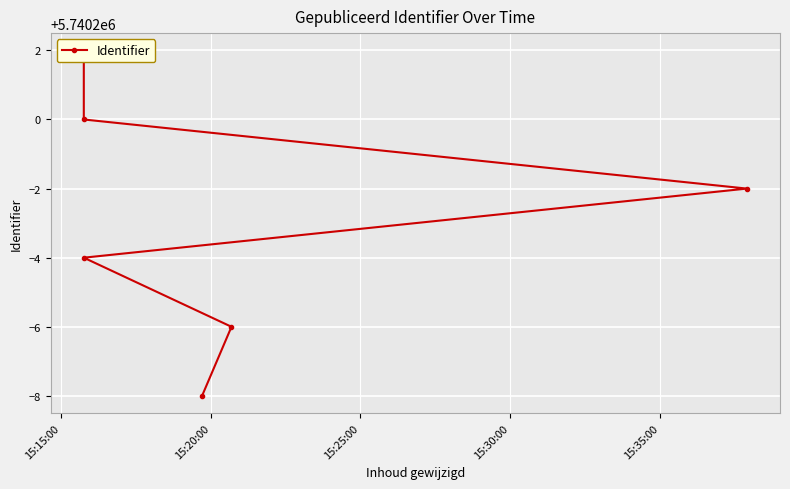

What is the difference between the maximum and minimum values?

10